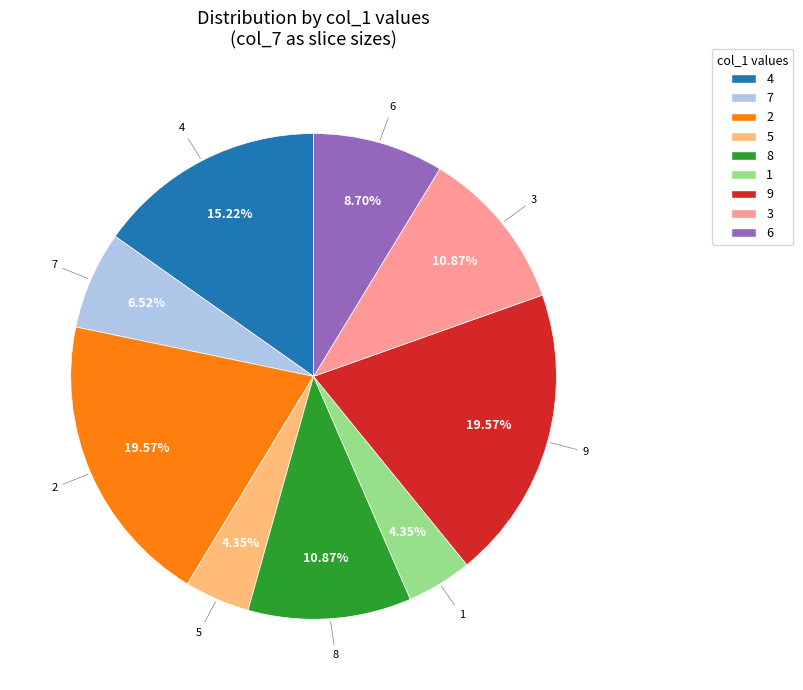

To the nearest percent, what is the combined percentage of 9 and 6?

28%